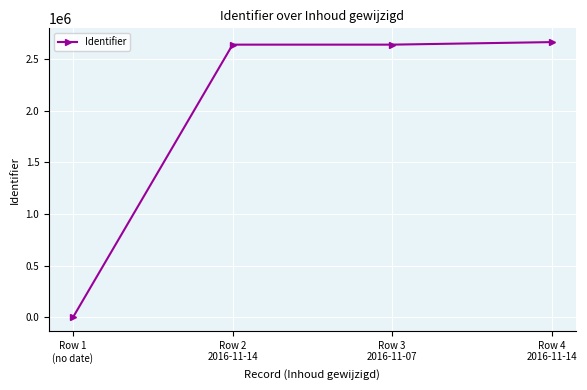

Which has a higher value, Row 3
2016-11-07 or Row 4
2016-11-14?

Row 4
2016-11-14